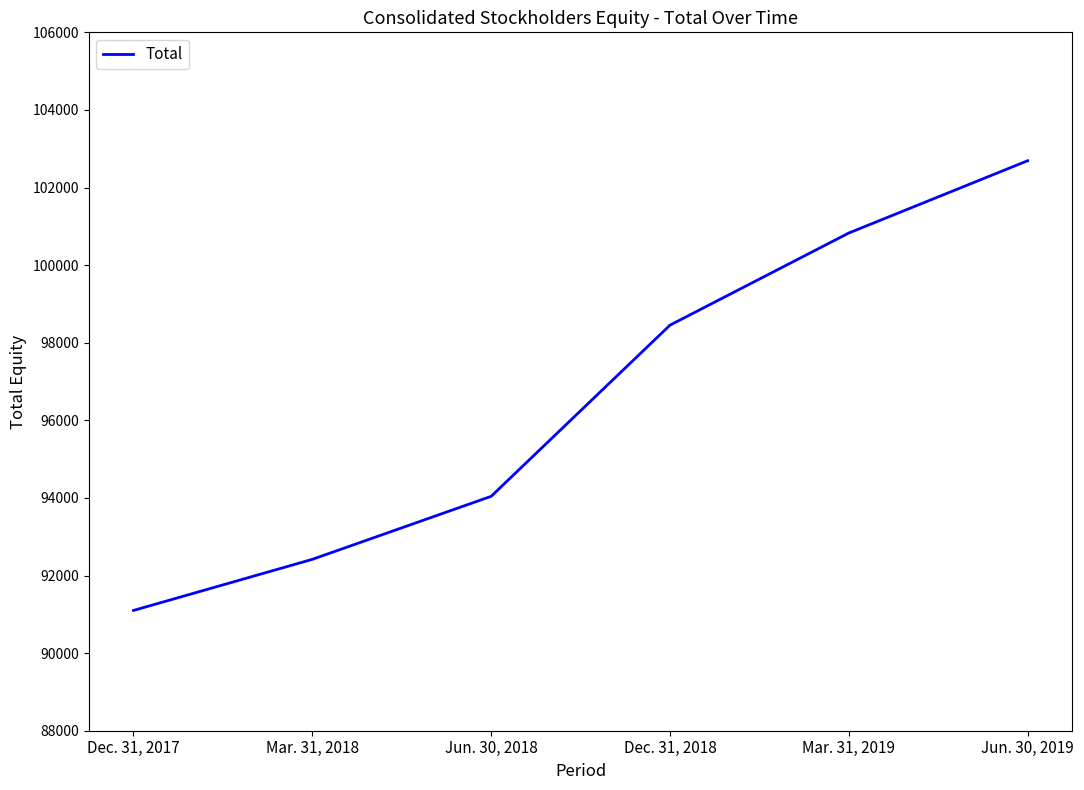

What is the maximum value shown in the chart?

102691